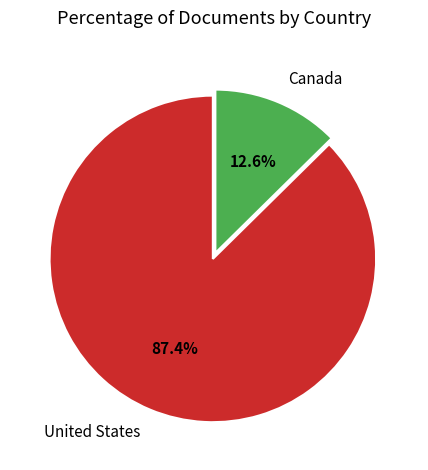

Count the number of slices in the pie.

2